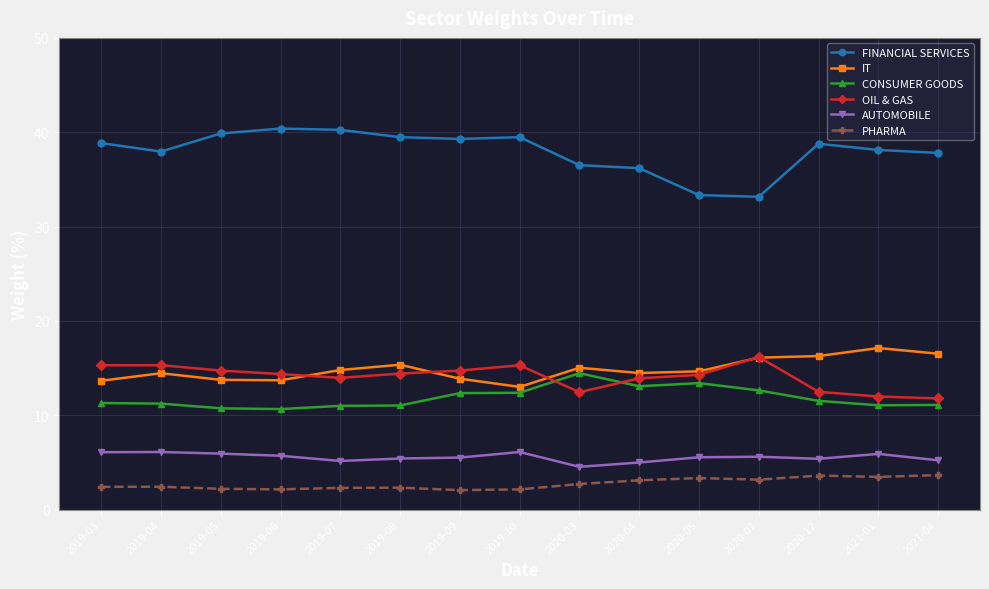

What is the minimum value shown in the chart?

2.1